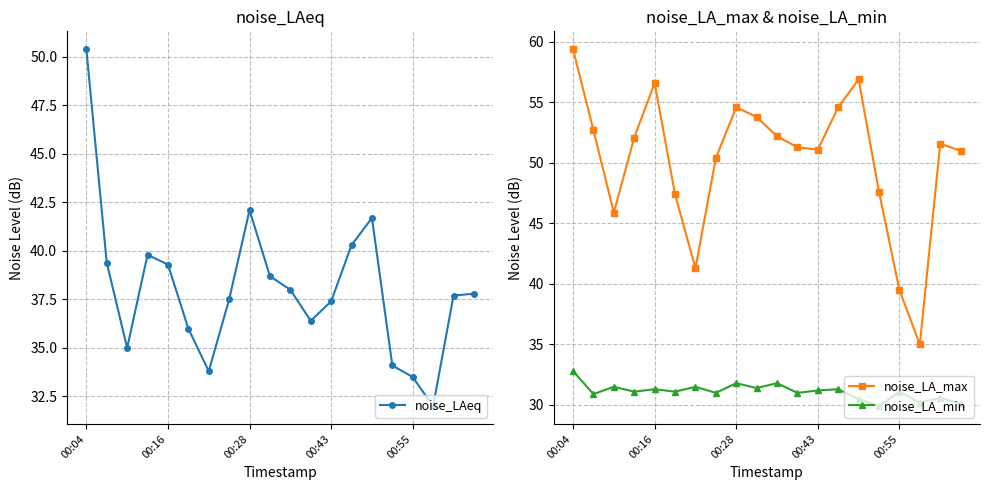

How many data points in noise_LAeq are less than 37?

7